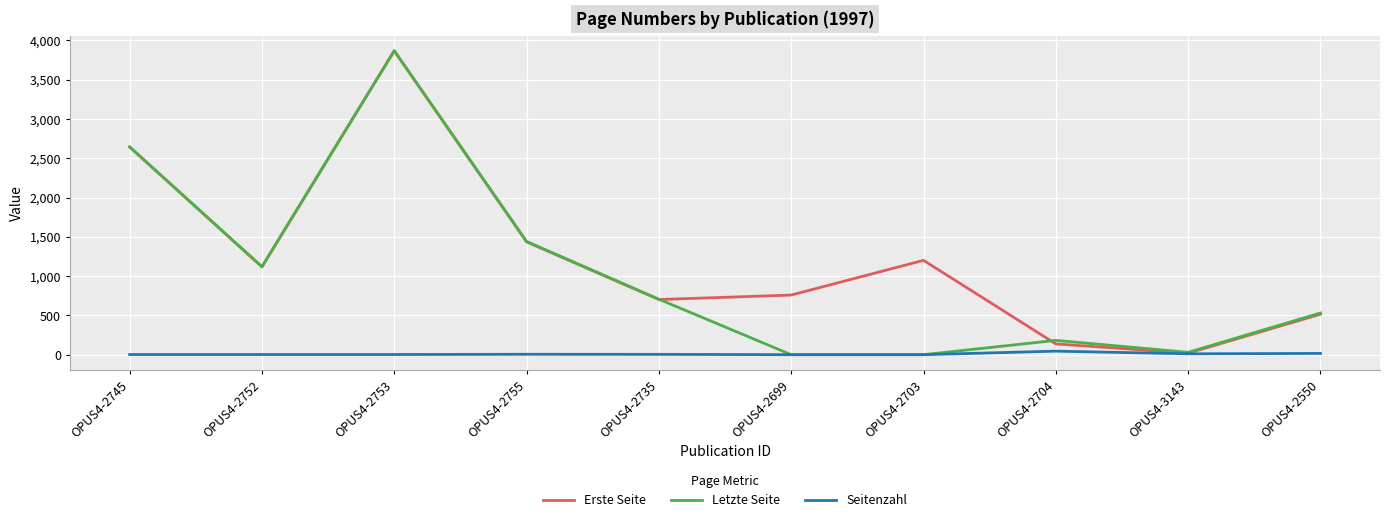

Which series changed the most between OPUS4-2752 and OPUS4-2550?

Erste Seite